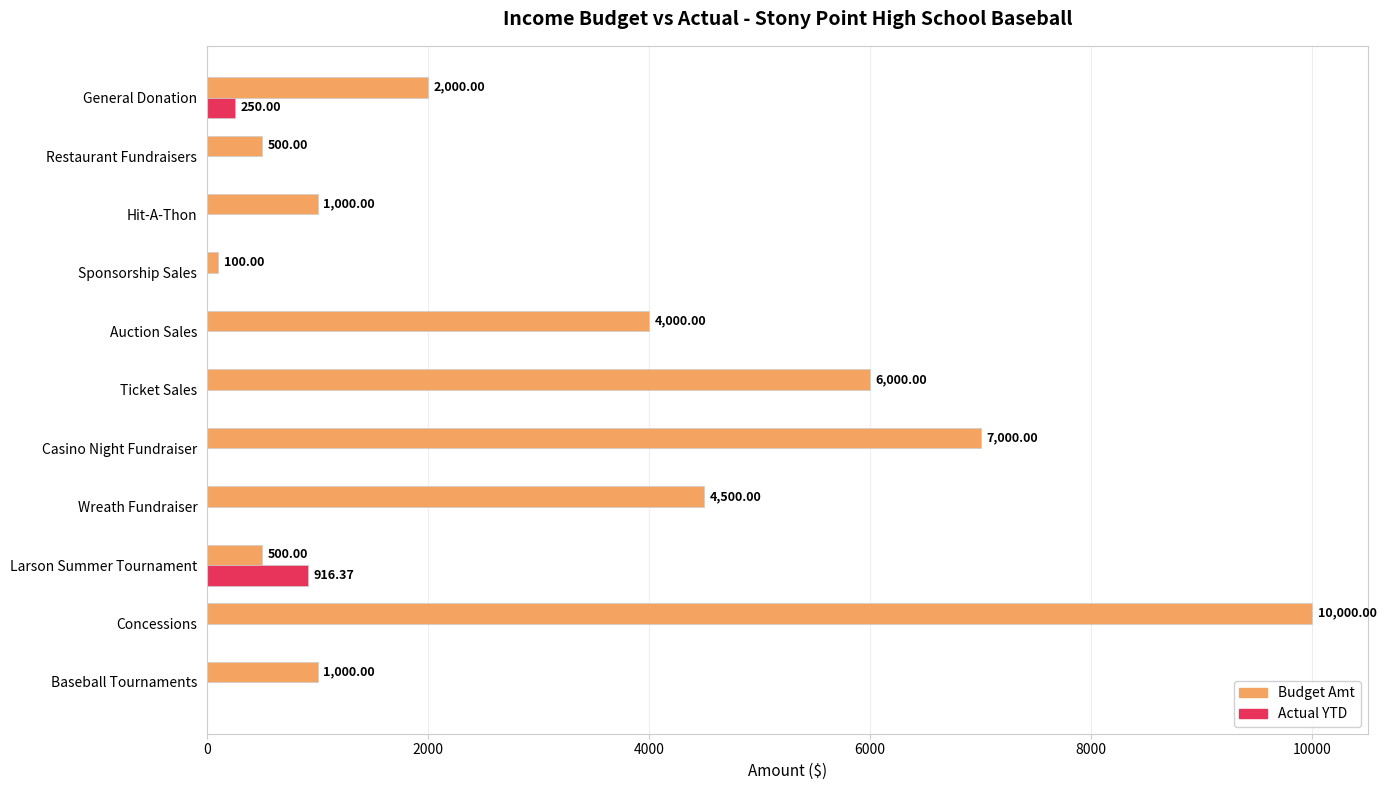

What is the sum of all Actual YTD values?

1166.4